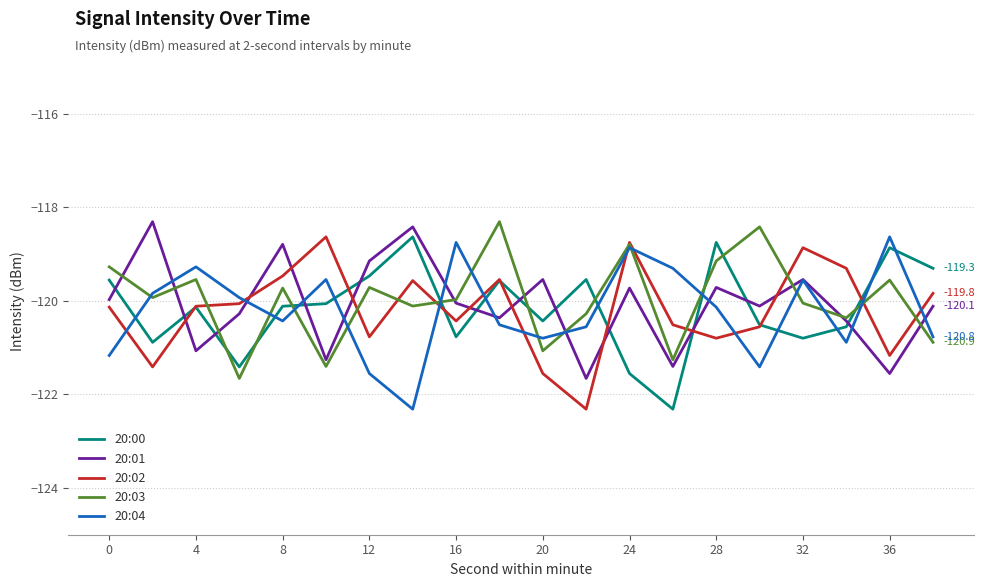

What is the greatest value displayed?

-118.3